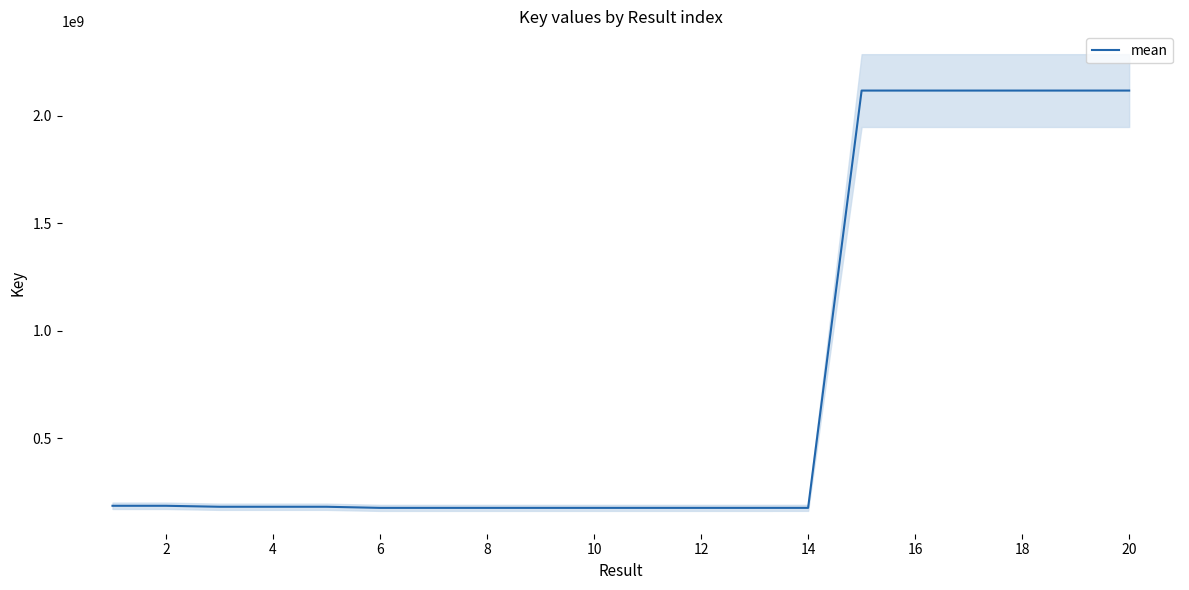

Is this an area chart (filled region under the line)?

No